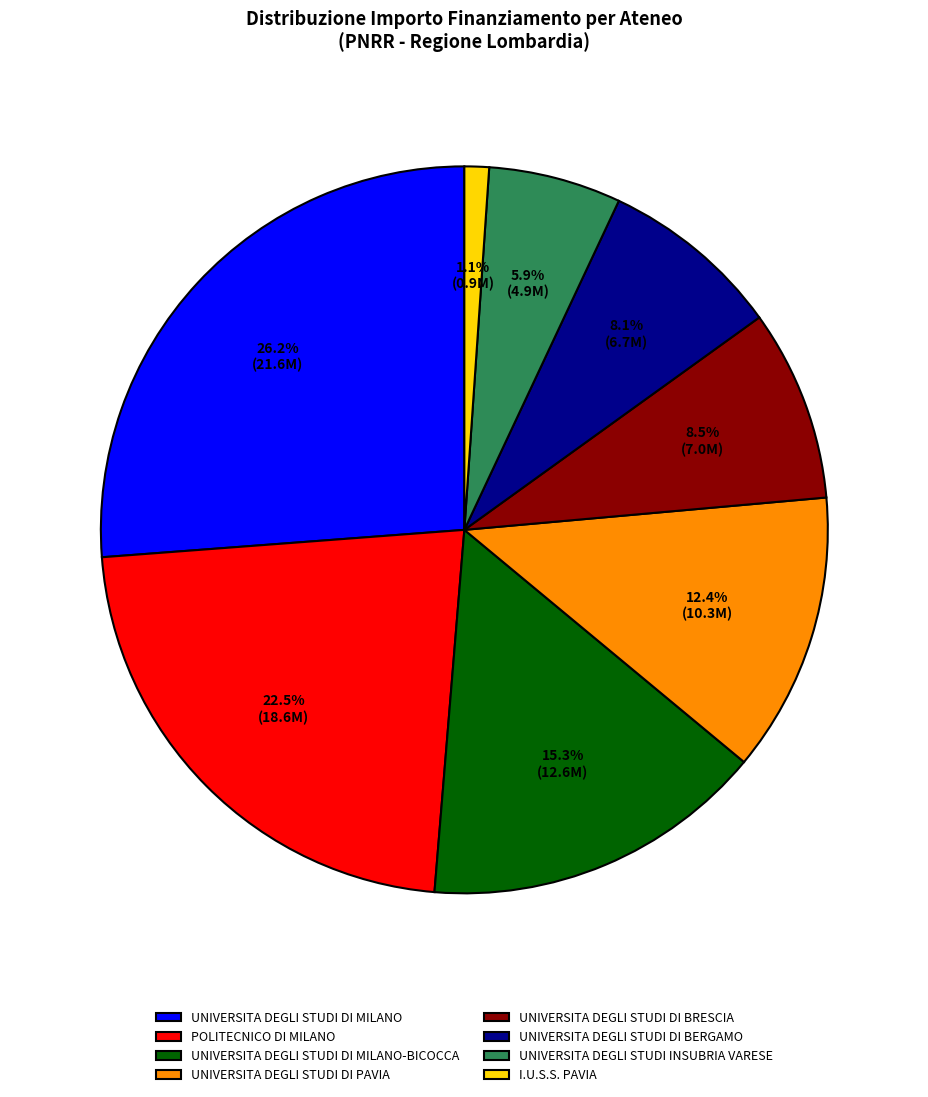

Which category has the biggest portion of the pie?

UNIVERSITA DEGLI STUDI DI MILANO